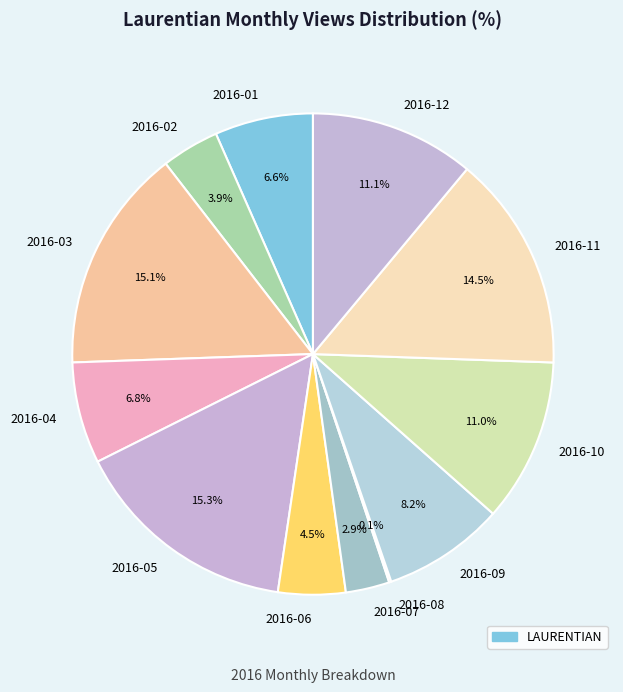

Approximately how many times larger is the value at 2016-11 compared to 2016-09?

1.8